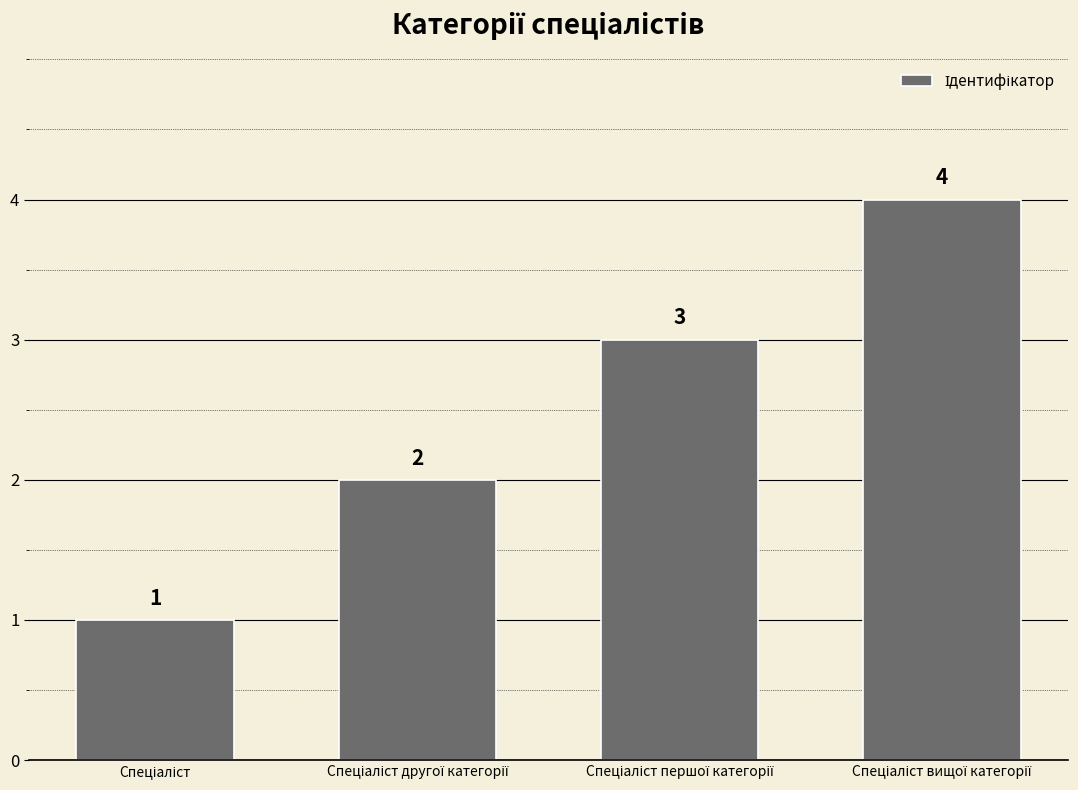

What is the value of the 3rd bar from the left?

3